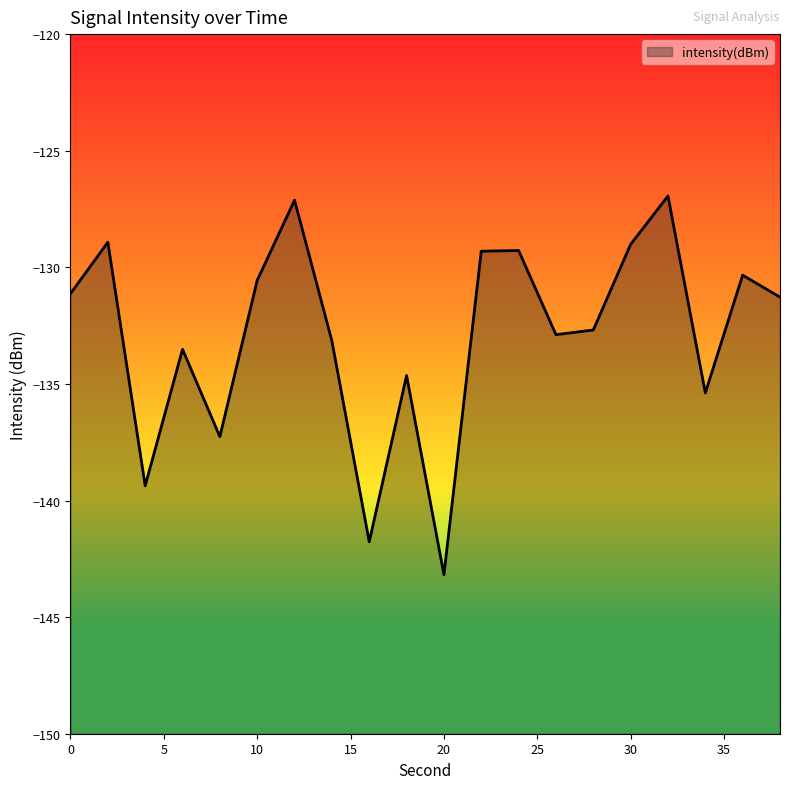

What is the value of the 14th point from the left?

-132.9